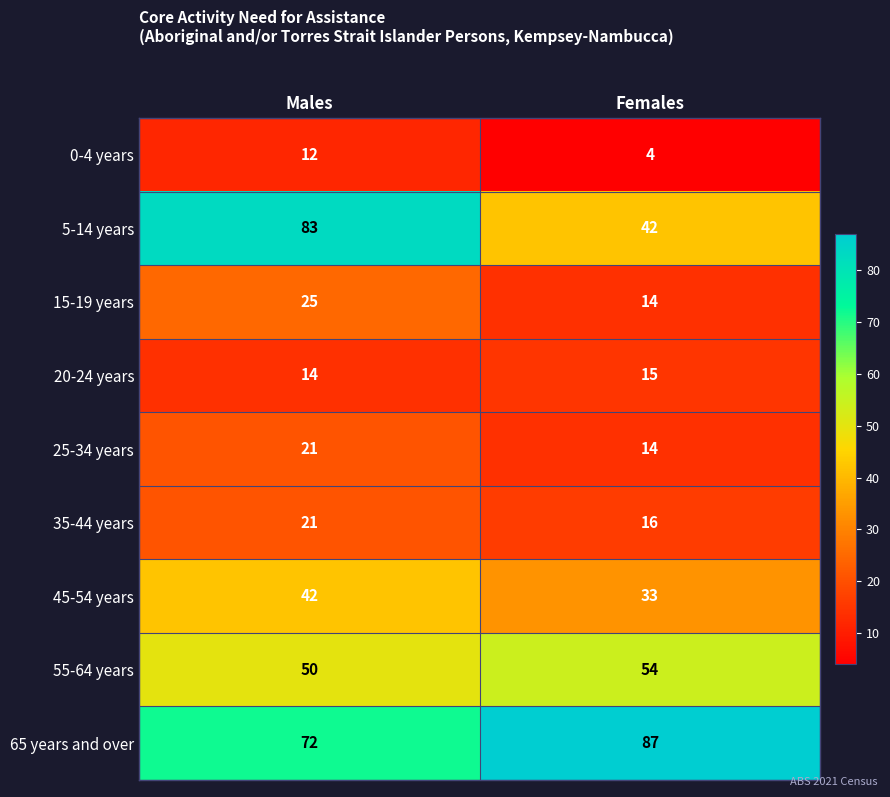

What is the difference between the 35-44 years values at Males and Females?

5